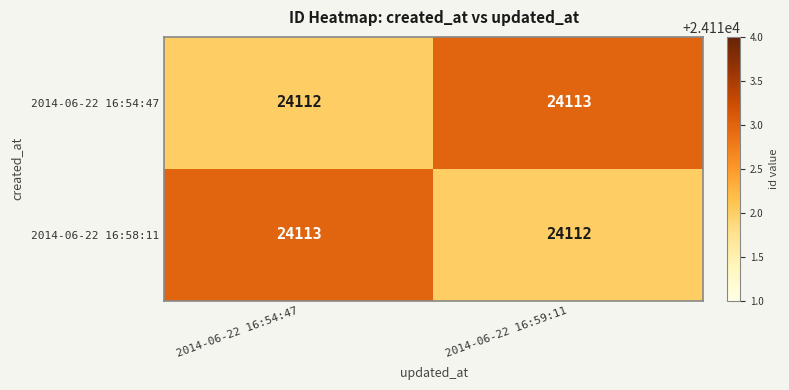

What is the total value across all series at 2014-06-22 16:54:47?

48225